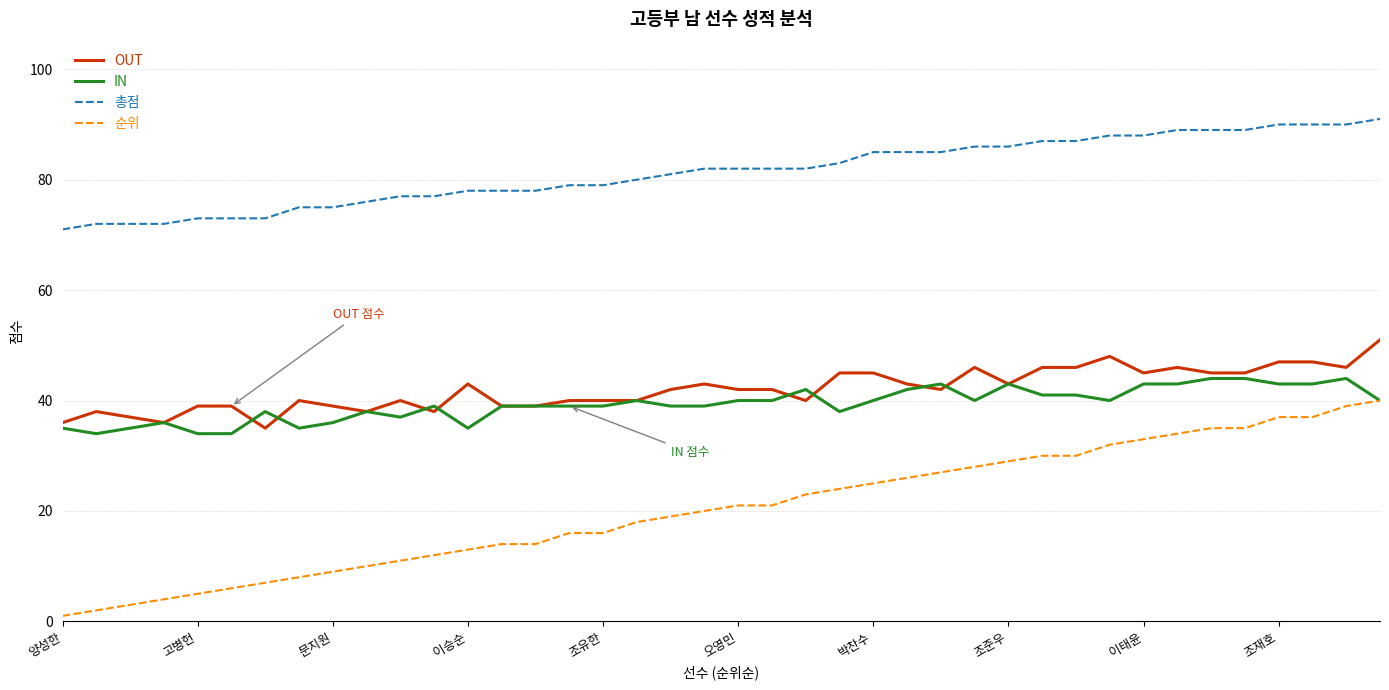

What is the highest value of the OUT series?

51